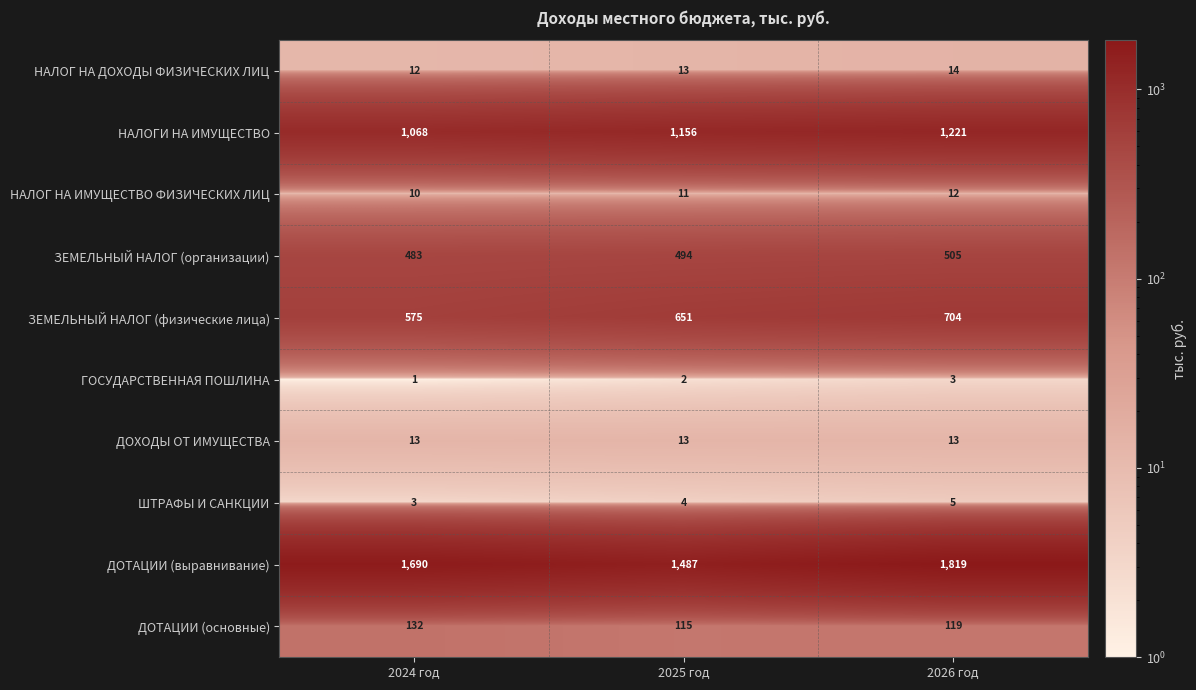

Which category has the highest value in the ДОТАЦИИ (основные) series?

2024 год